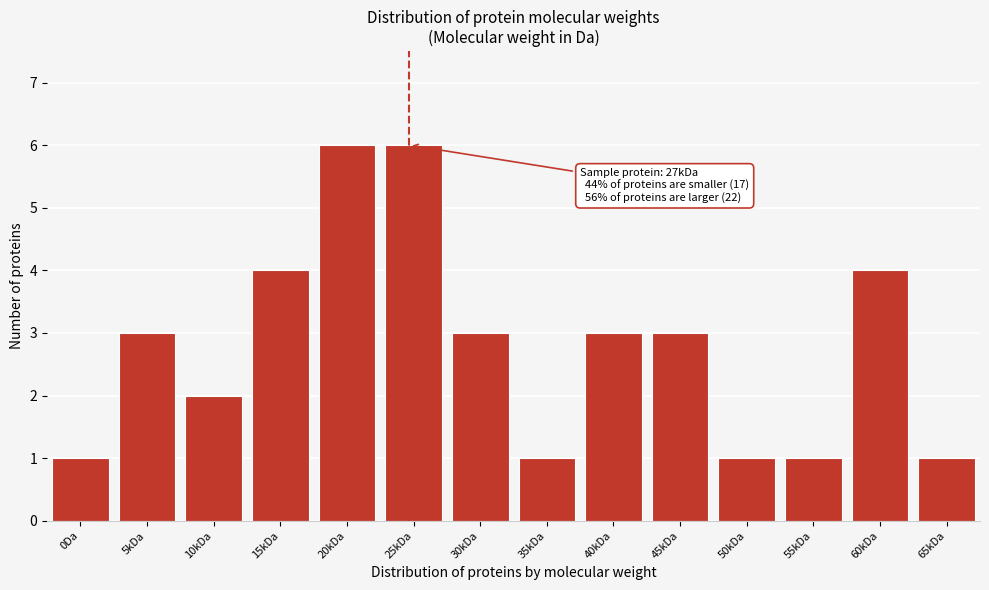

Reading right to left, transcribe all the data shown in this chart.

1	4	1	1	3	3	1	3	6	6	4	2	3	1